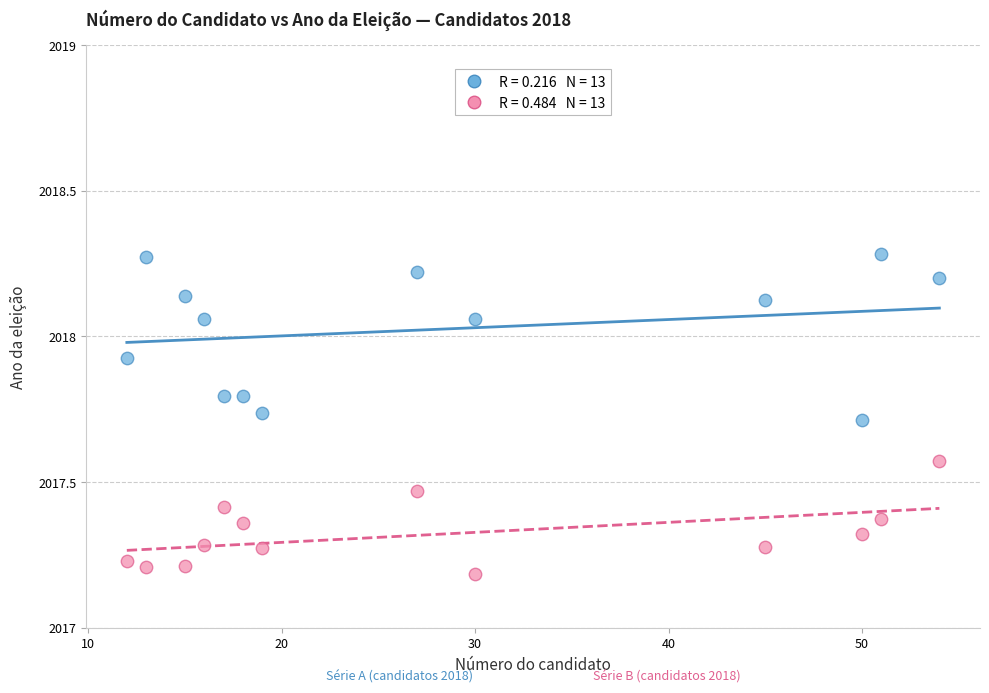

Across all data points, what is the range of X values (max minus min)?

42.0